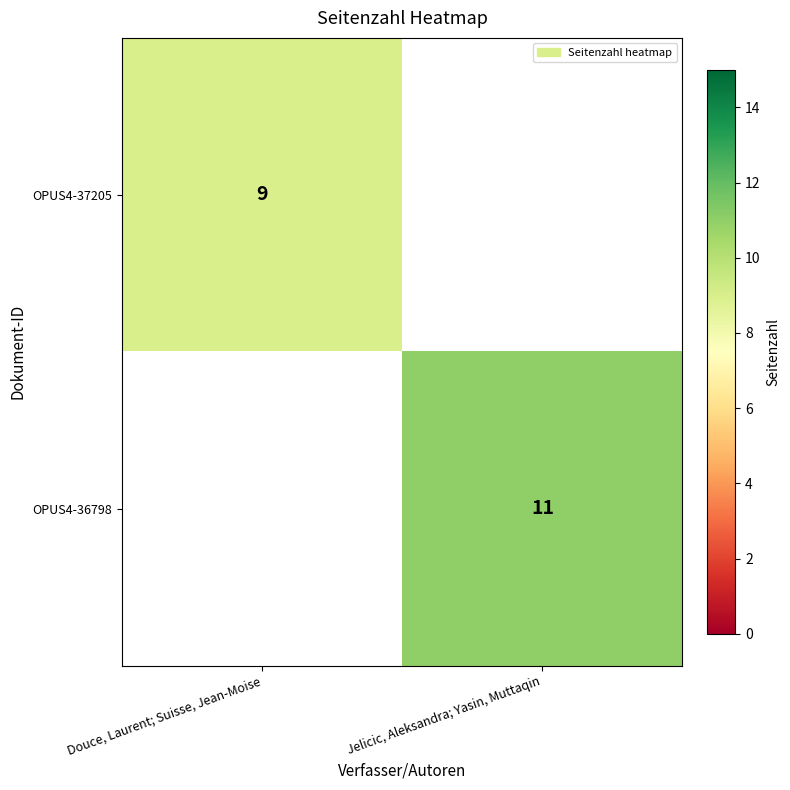

Which has a higher value, Douce, Laurent; Suisse, Jean-Moise or Jelicic, Aleksandra; Yasin, Muttaqin?

Jelicic, Aleksandra; Yasin, Muttaqin